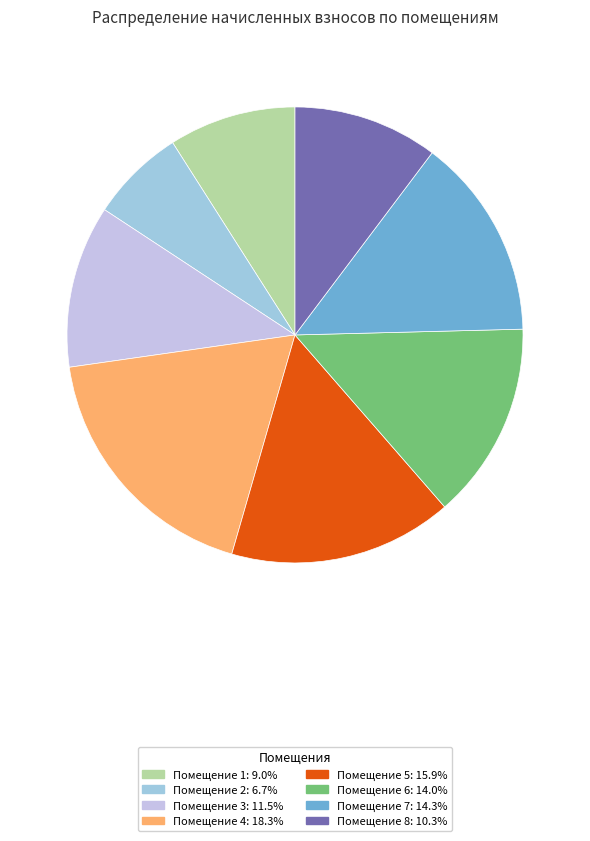

Does any single category account for the majority?

No